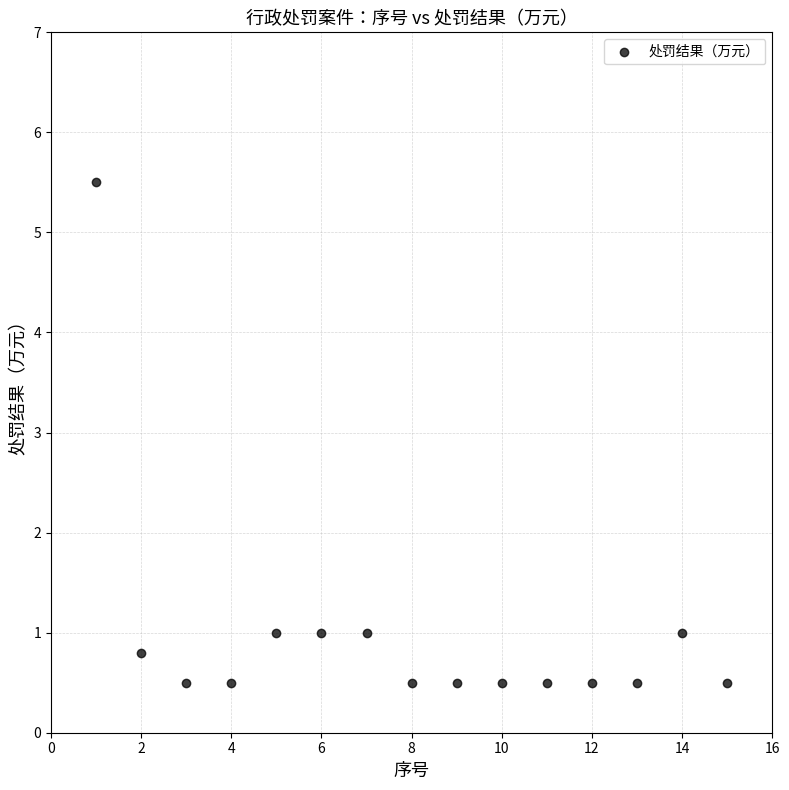

What is the range of X values (max minus min)?

14.0